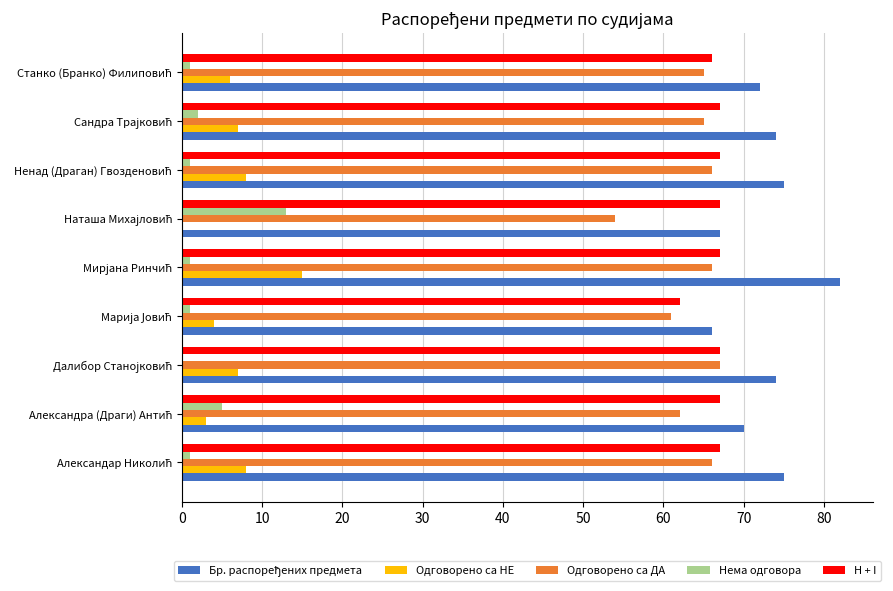

What is the maximum value for Одговорено са ДА?

67